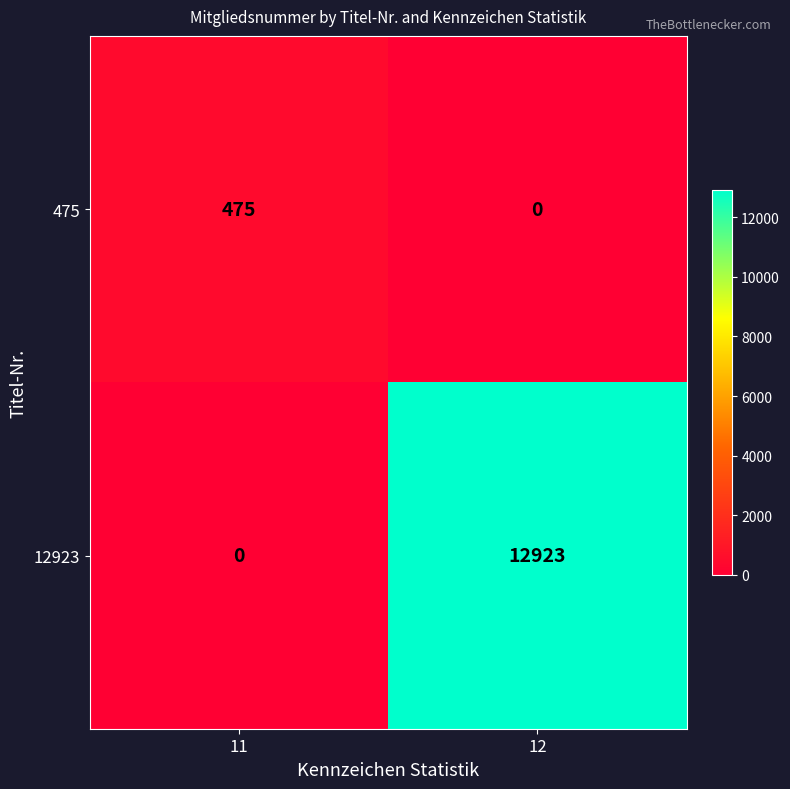

Is it true that 12923 equals 20085 at 12?

False